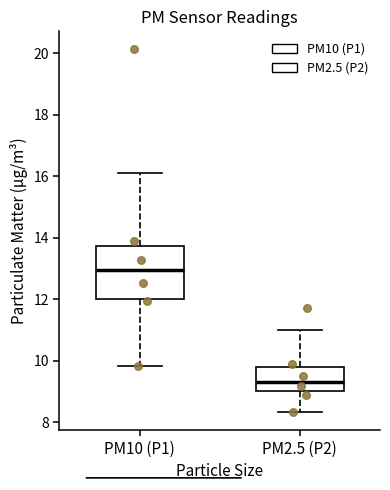

Reading left to right, transcribe this box plot: for each box, give where its median line is, the range the box spans, and where its two whiskers end, as read against the y-axis. The values are not printed on the chart, so give them approximately, as read against the axis.

PM10 (P1): median 13.0, box 12.0 to 13.8, whiskers 9.8 to 16.2
PM2.5 (P2): median 9.4, box 9.0 to 9.8, whiskers 8.4 to 11.0